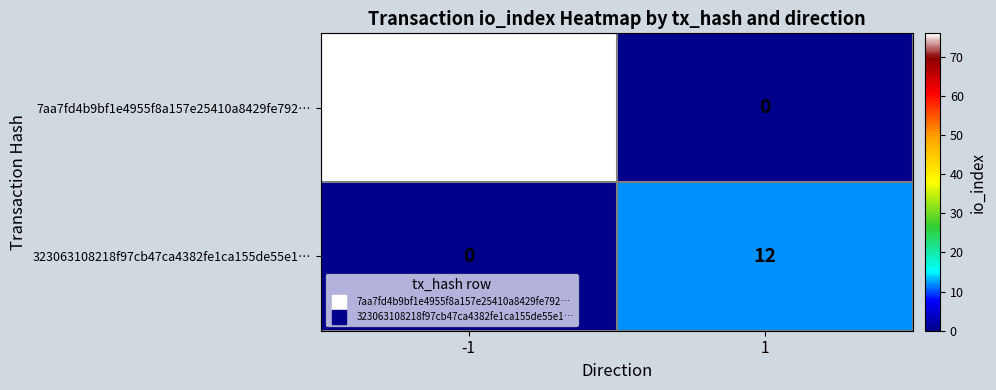

How many series are shown in this chart?

2